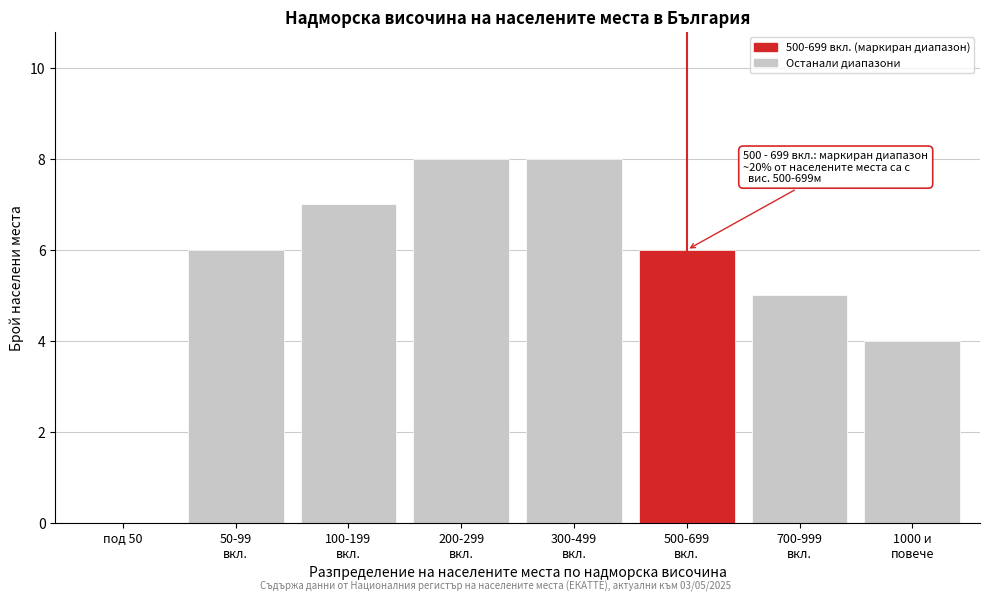

What is the maximum value shown in the chart?

8